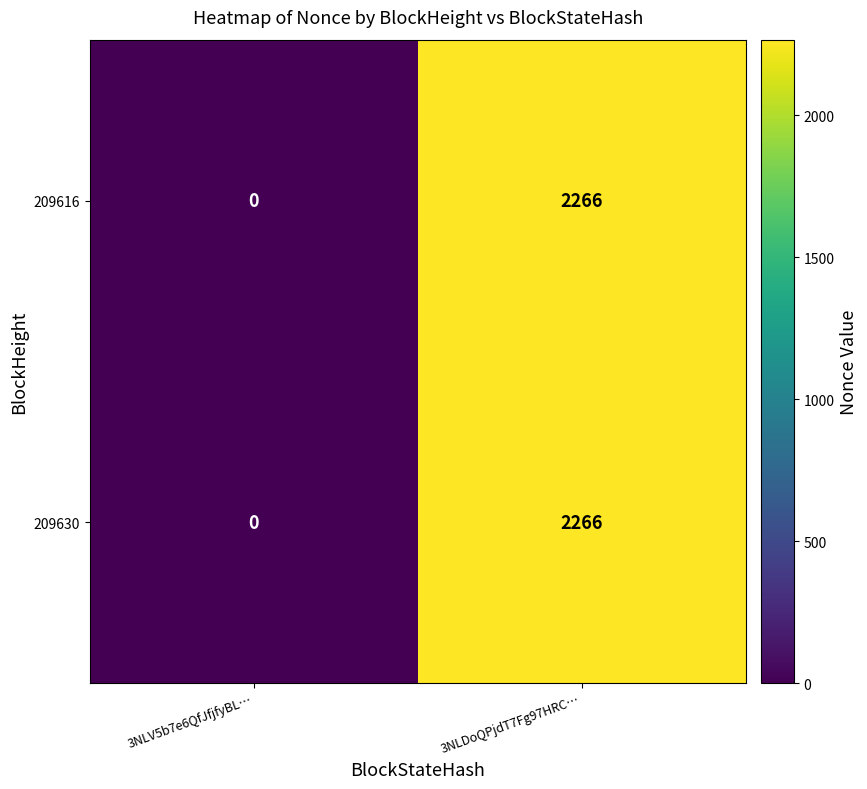

List the labels in order of 209616 value, smallest first.

3NLV5b7e6QfJfjfyBL…, 3NLDoQPjdT7Fg97HRC…